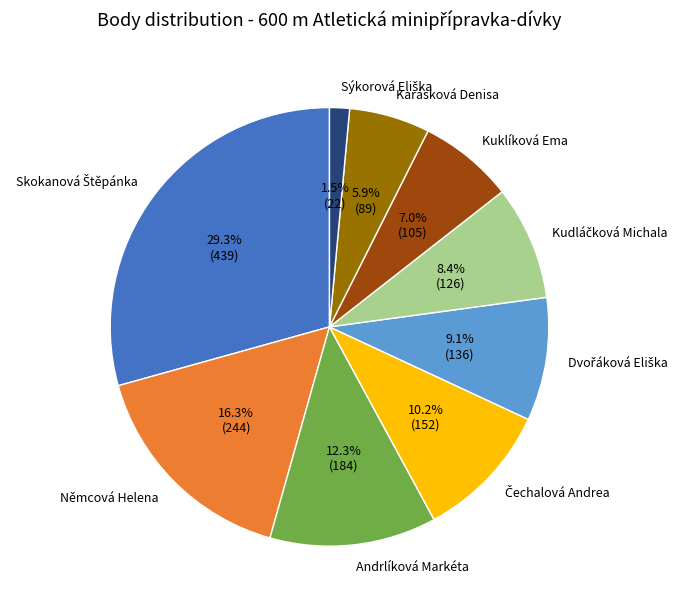

Does Kuklíková Ema represent more than half of the total?

No